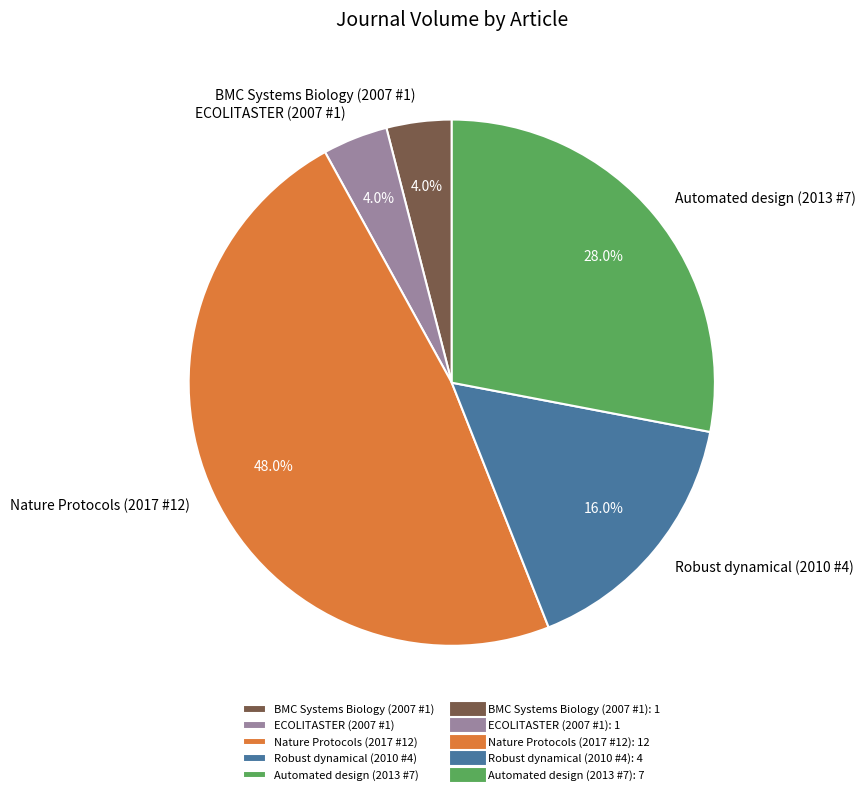

Does any single category account for the majority?

No